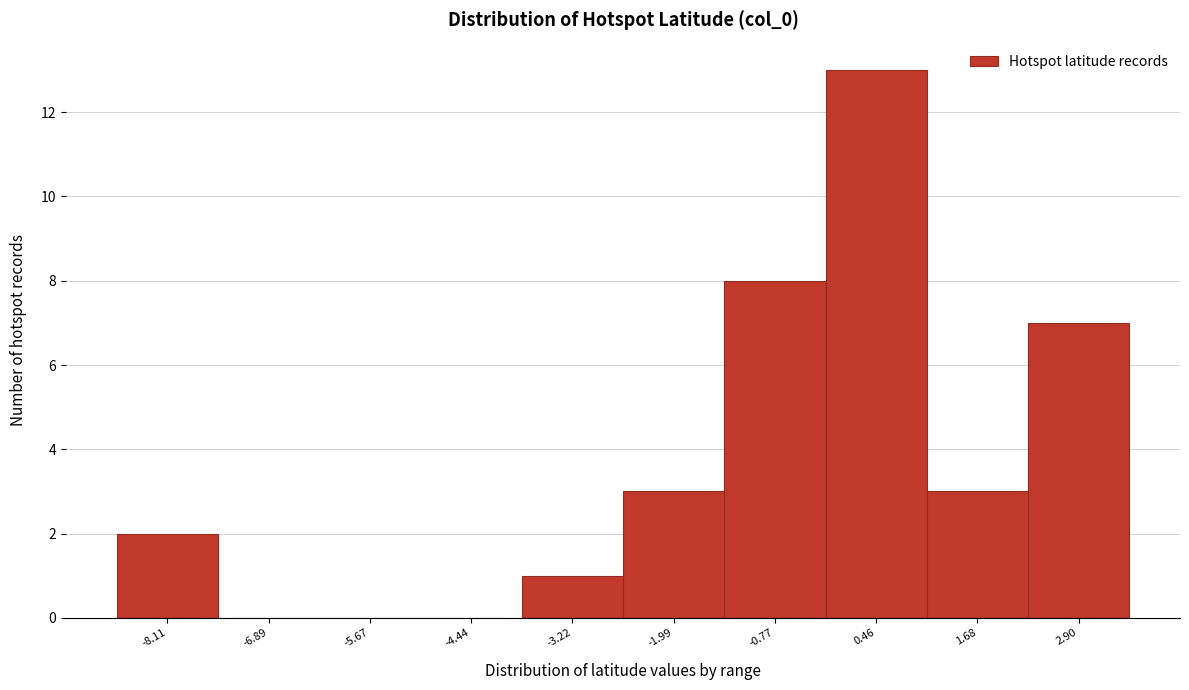

Reading right to left, list all the values displayed in this chart.

2.90=7	1.68=3	0.46=13	-0.77=8	-1.99=3	-3.22=1	-4.44=0	-5.67=0	-6.89=0	-8.11=2